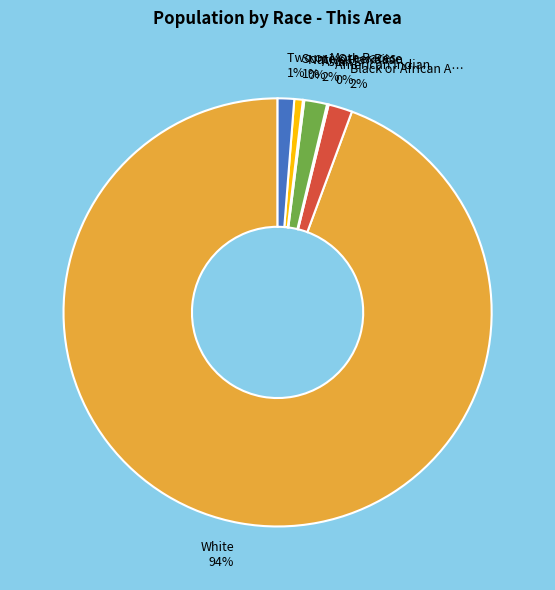

To the nearest percent, what is the average slice percentage?

14%